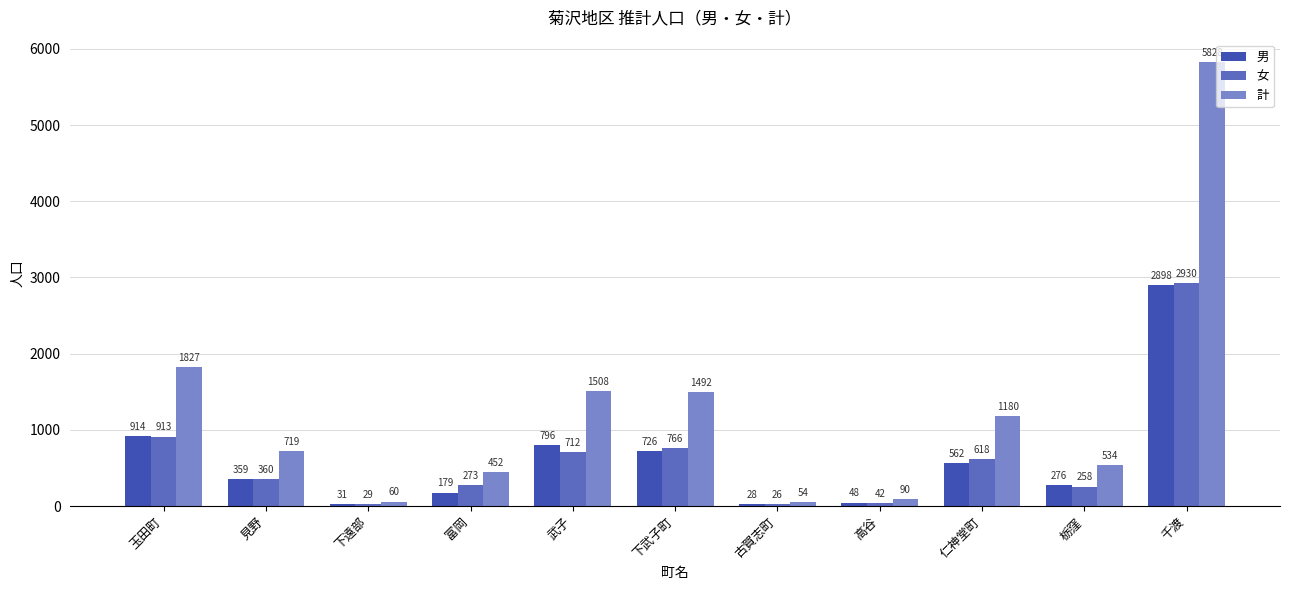

What is the value of the 女 bar at the 9th from the left?

618